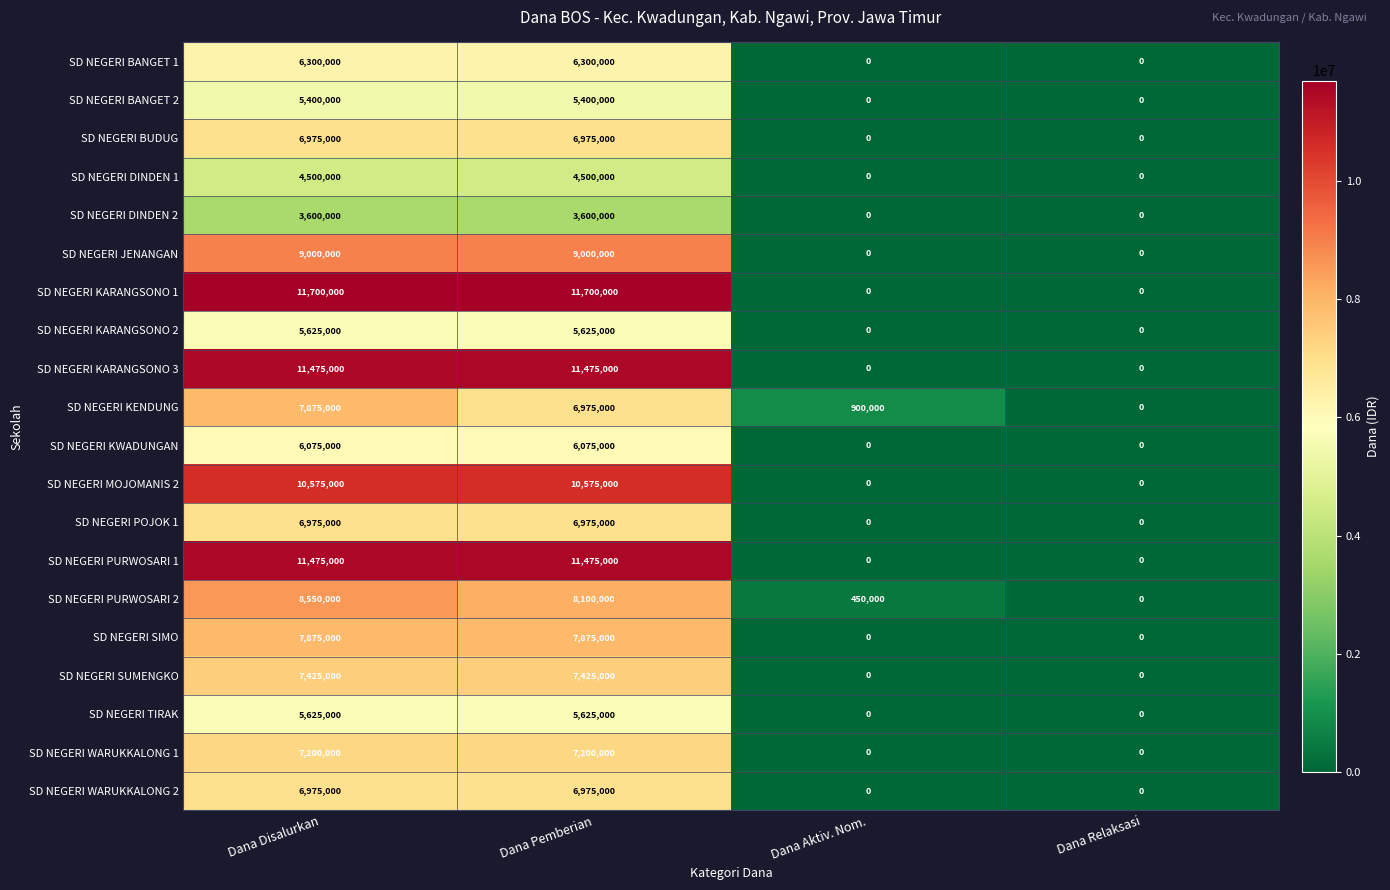

At how many categories does at least one series exceed 6532616?

2